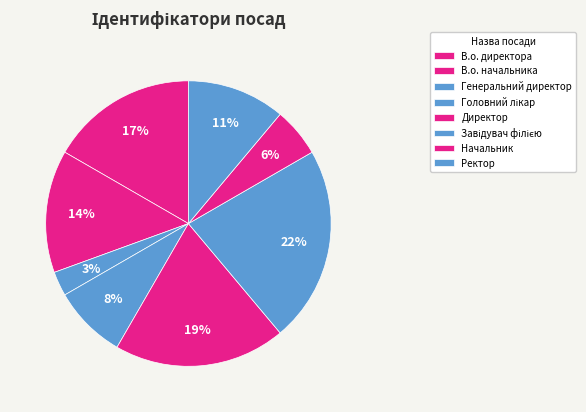

Between Директор and Завідувач філією, which is larger?

Завідувач філією